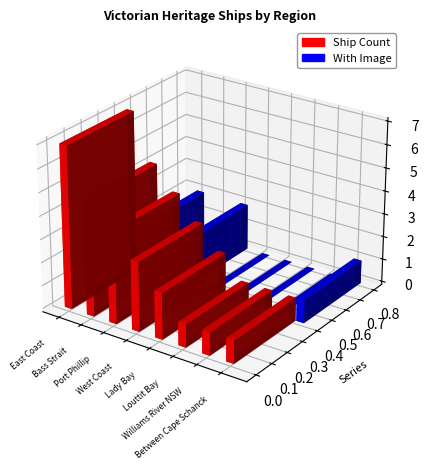

How many values in the With Image series exceed 1?

2